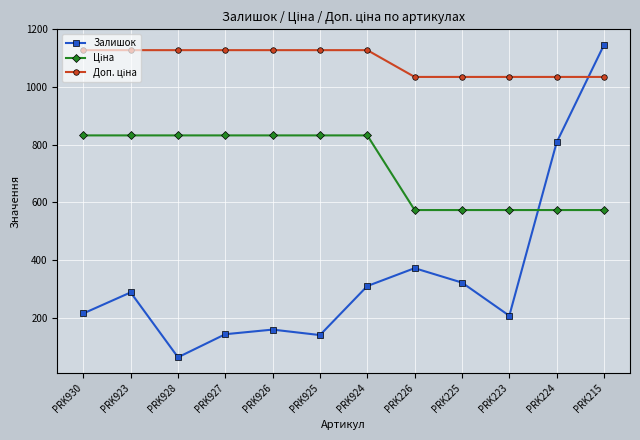

The Залишок series shows 310.0 at PRK924. True or false?

True